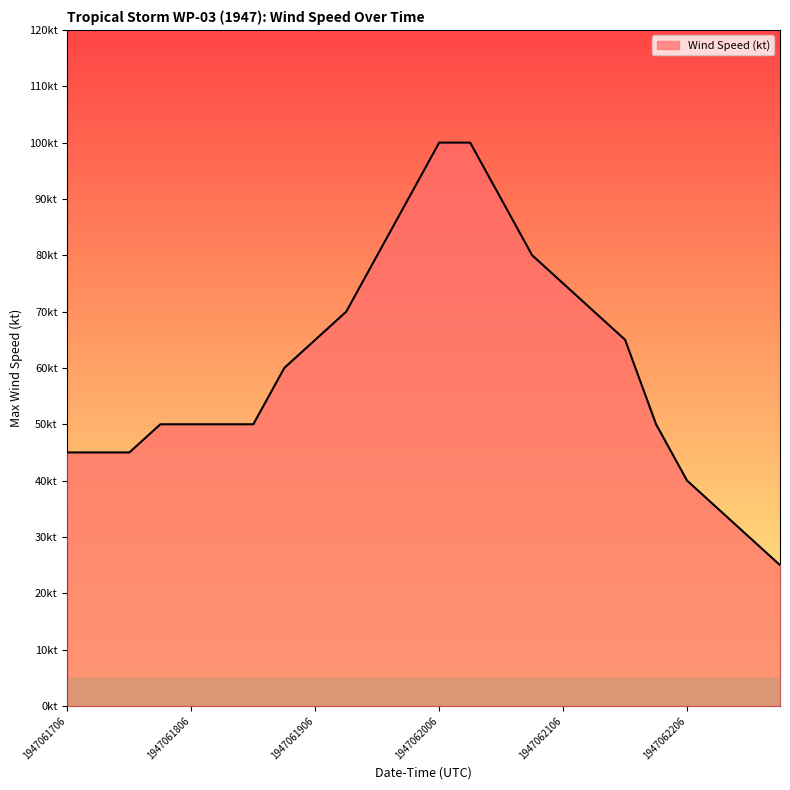

What is the smallest value displayed?

25